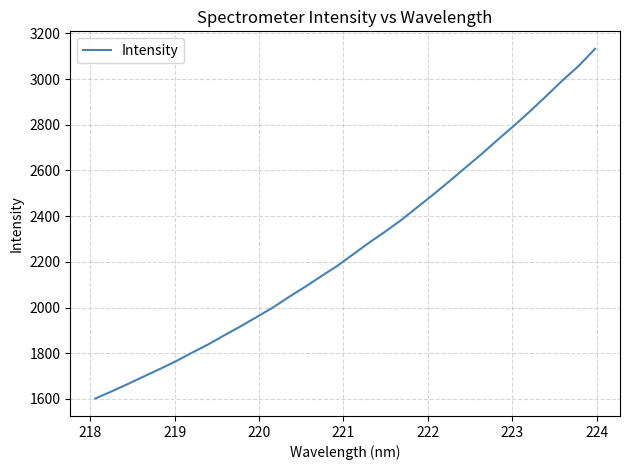

What is the maximum value shown in the chart?

3132.4